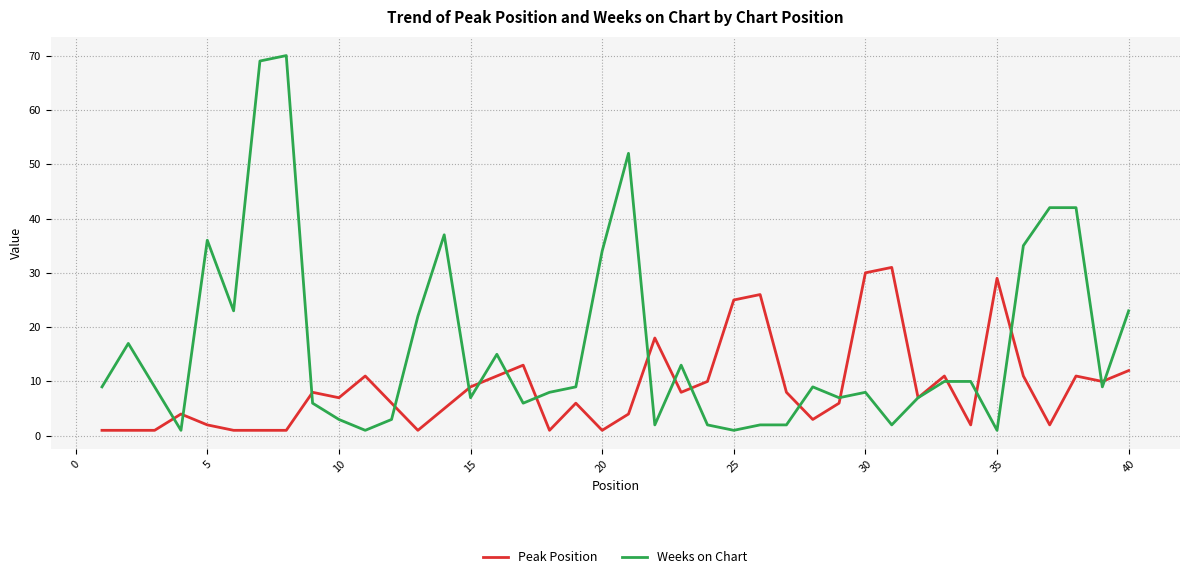

Rank the series by their average value, from lowest to highest.

Peak Position, Weeks on Chart